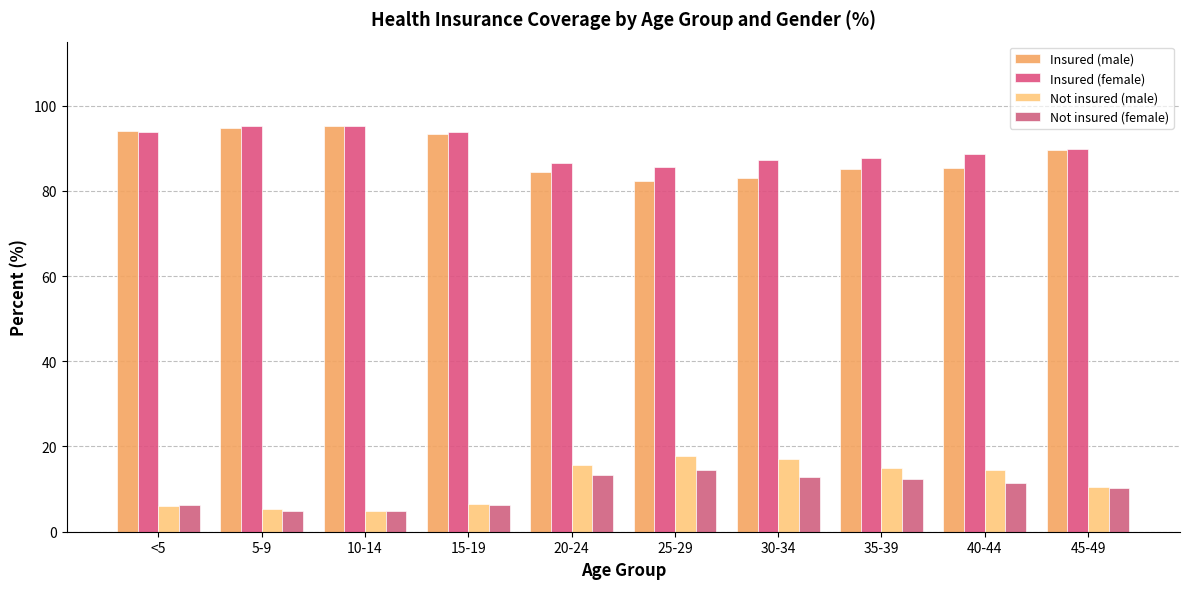

How many groups of bars are there?

10